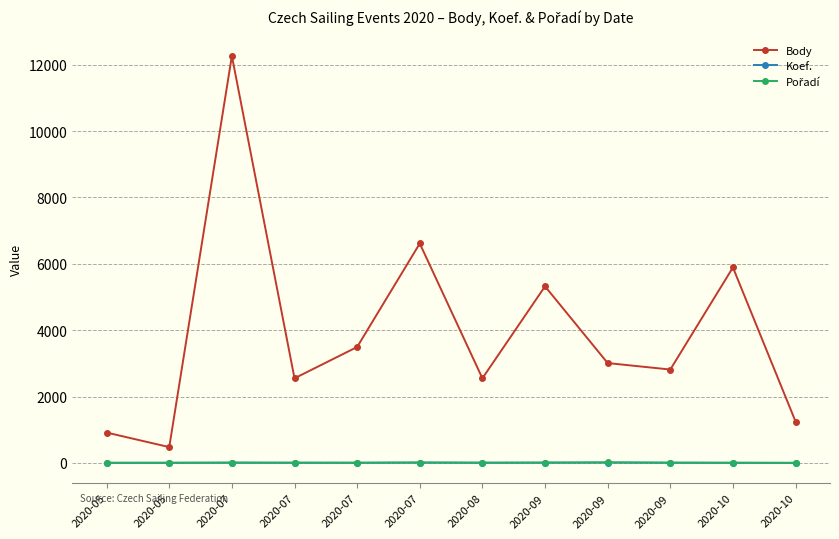

What is the sum of the Body values at 2020-07 and 2020-10?

12502